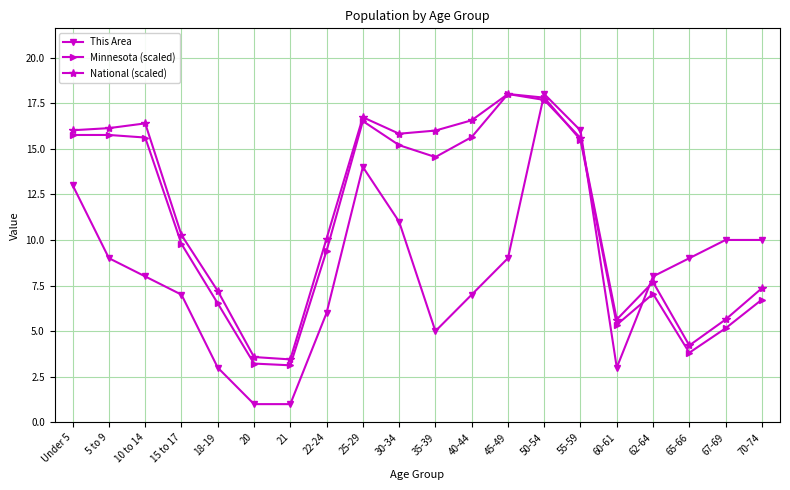

Is it true that Minnesota (scaled) equals 14.5 at 35-39?

True